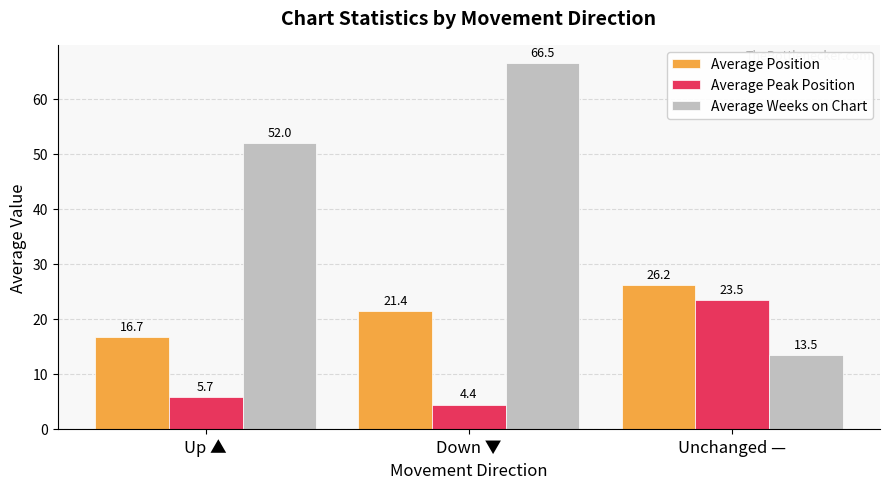

Rank the series by their maximum value, from lowest to highest.

Average Peak Position, Average Position, Average Weeks on Chart